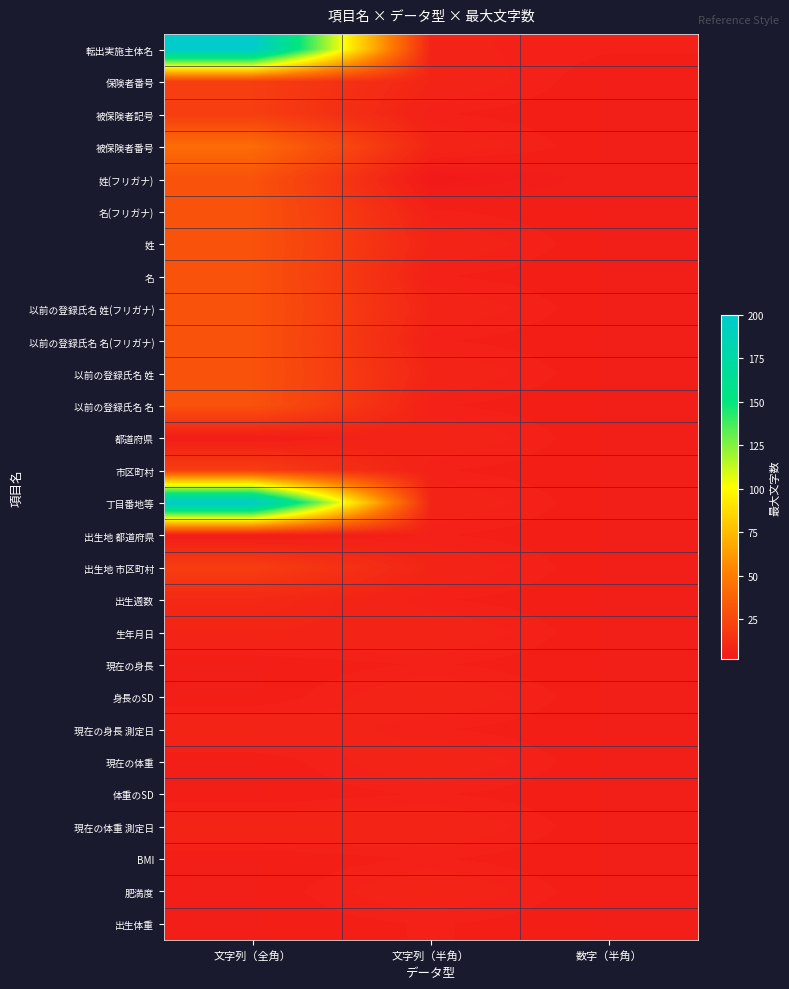

What is the greatest value displayed?

200